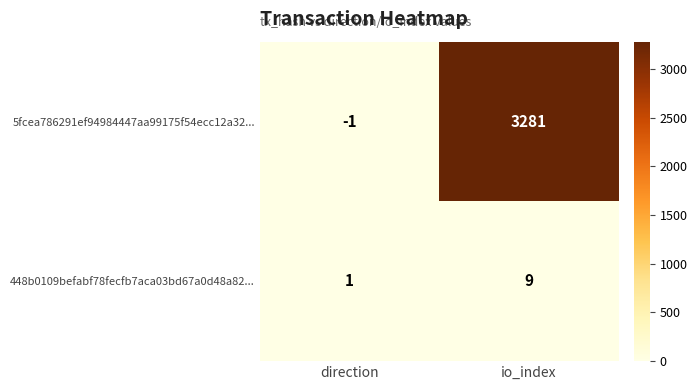

At which label does 5fcea786291ef94984447aa99175f54ecc12a32... reach its minimum?

direction